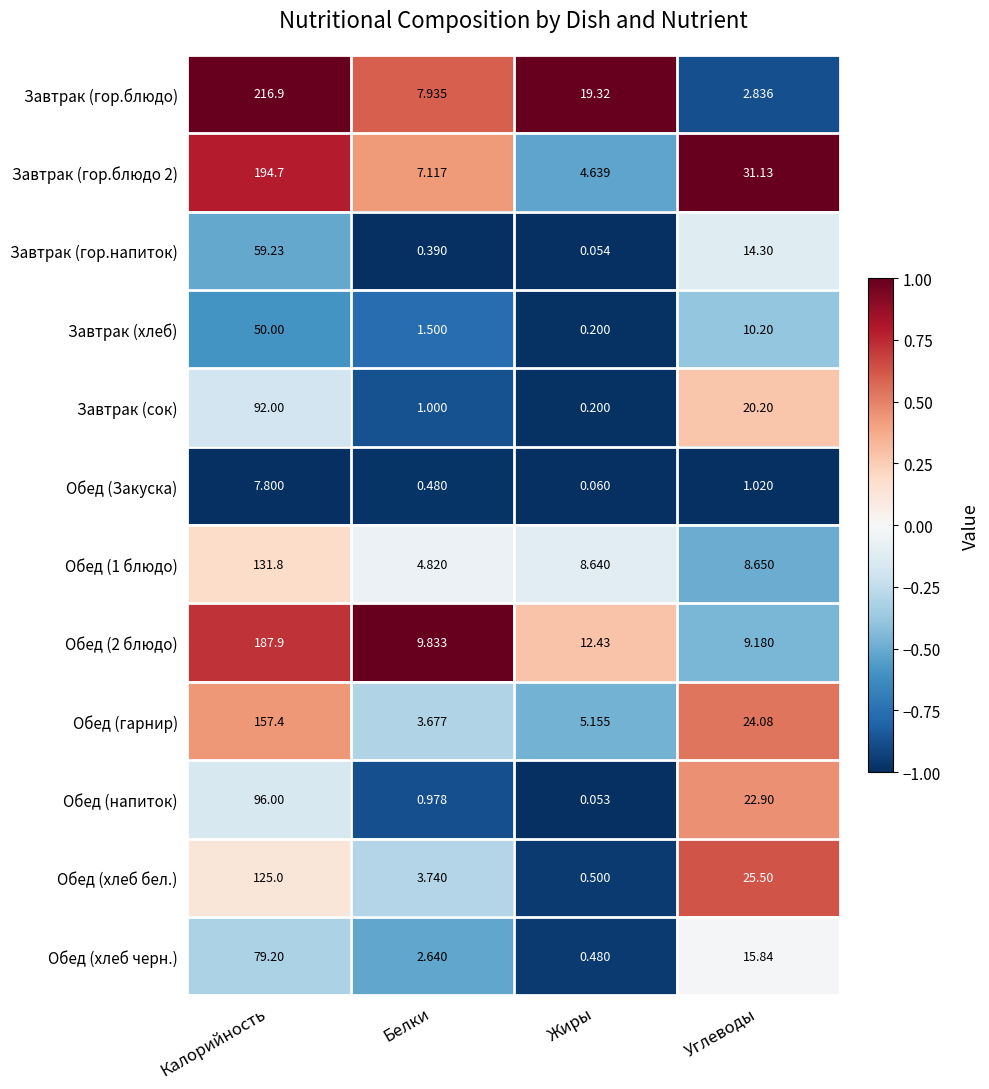

Rank the categories by Обед (хлеб бел.) value from highest to lowest.

Калорийность, Углеводы, Белки, Жиры